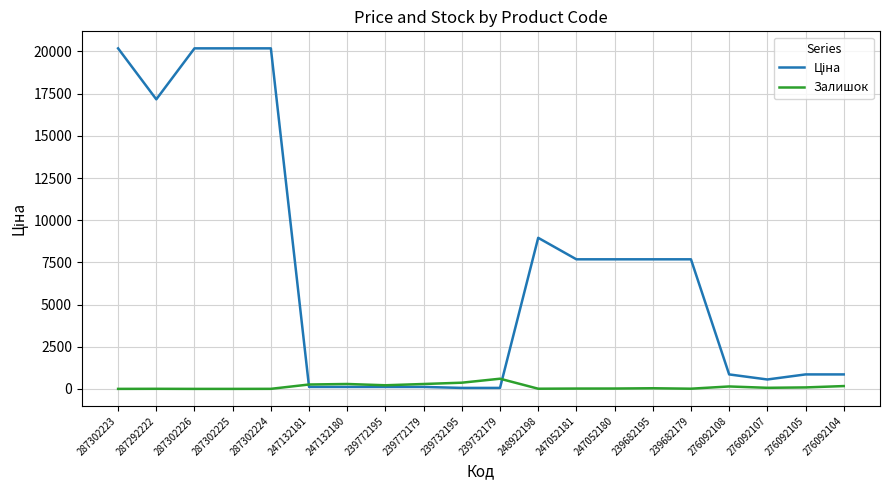

The Залишок series shows 3.0 at 287302224. True or false?

True